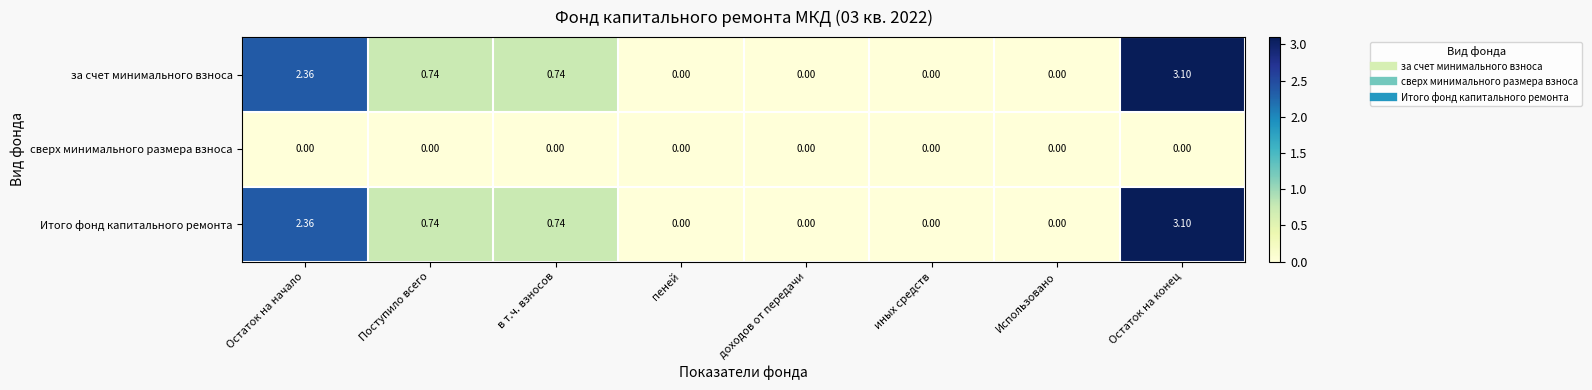

How many categories are shown in the chart?

8